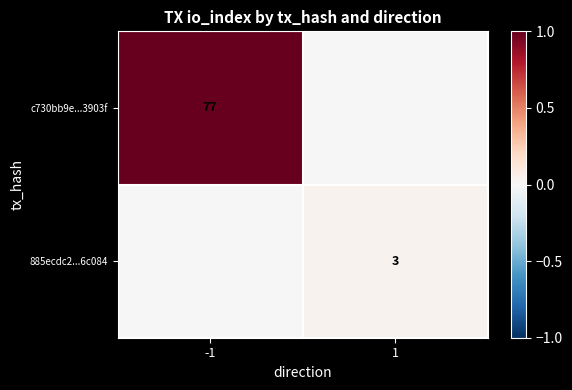

The 885ecdc2...6c084 series shows 3 at 1. True or false?

True